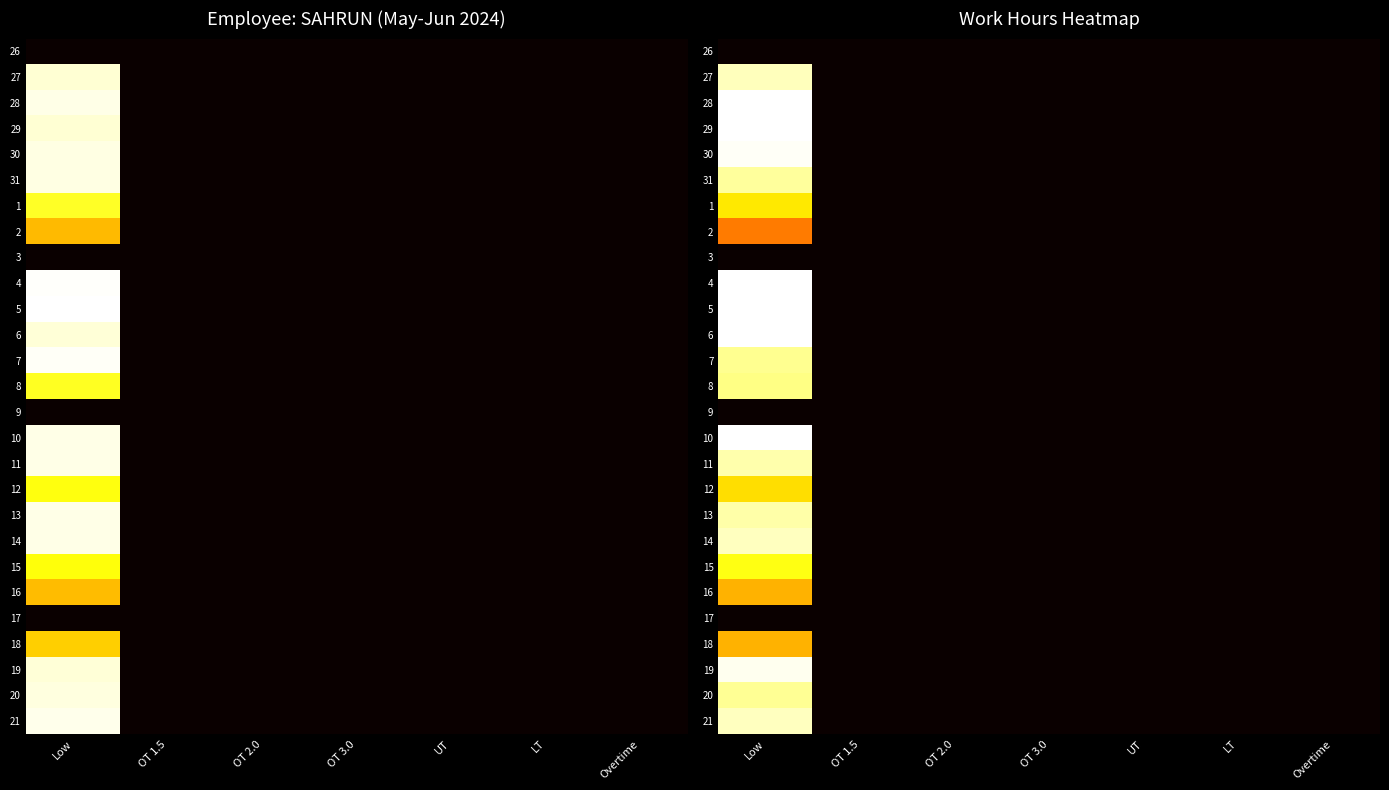

Which has a higher value, LT or OT 2.0?

LT